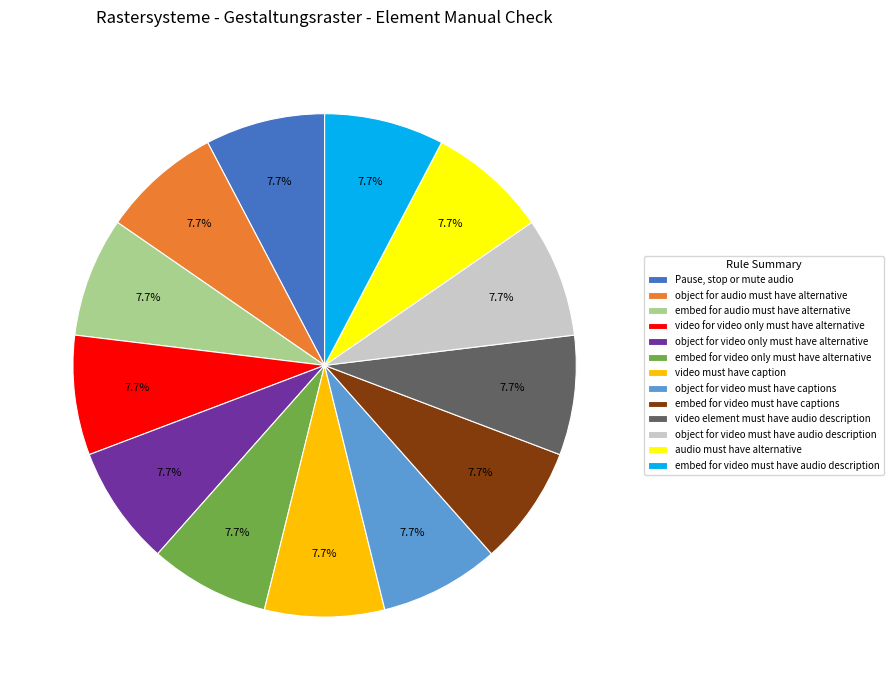

Combined, what portion of the pie is video element must have audio description and Pause, stop or mute audio?

15.4%